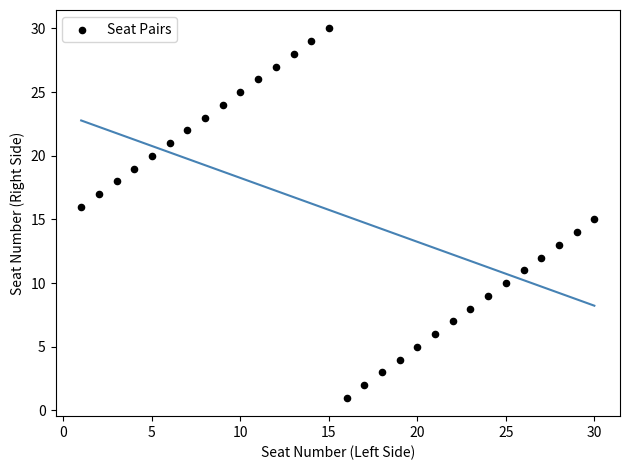

What is the range of X values (max minus min)?

29